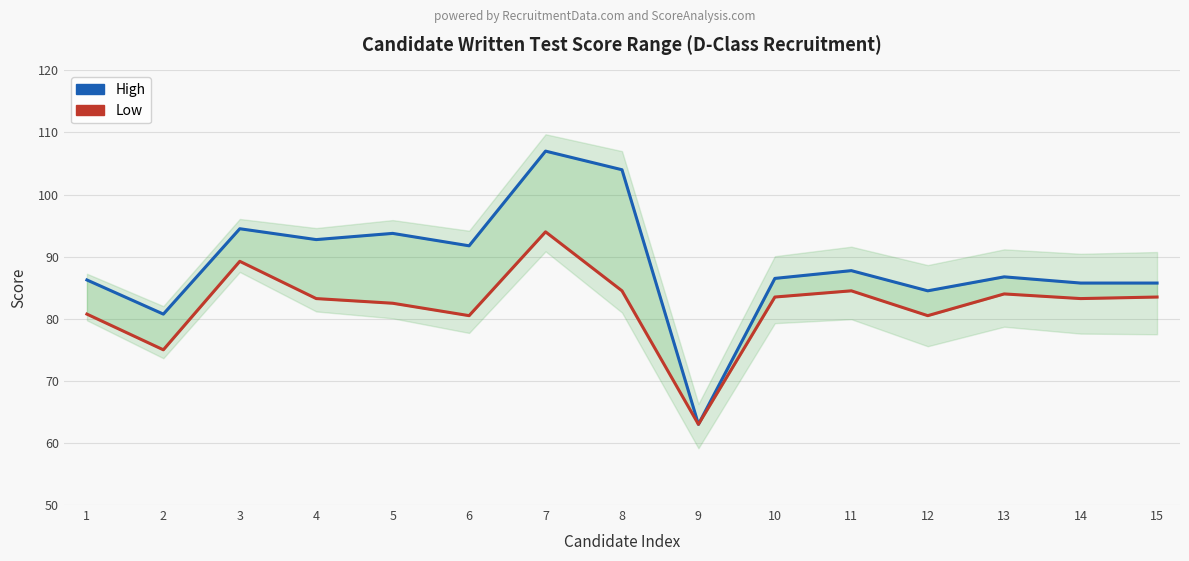

Which series has the largest total across all categories?

High